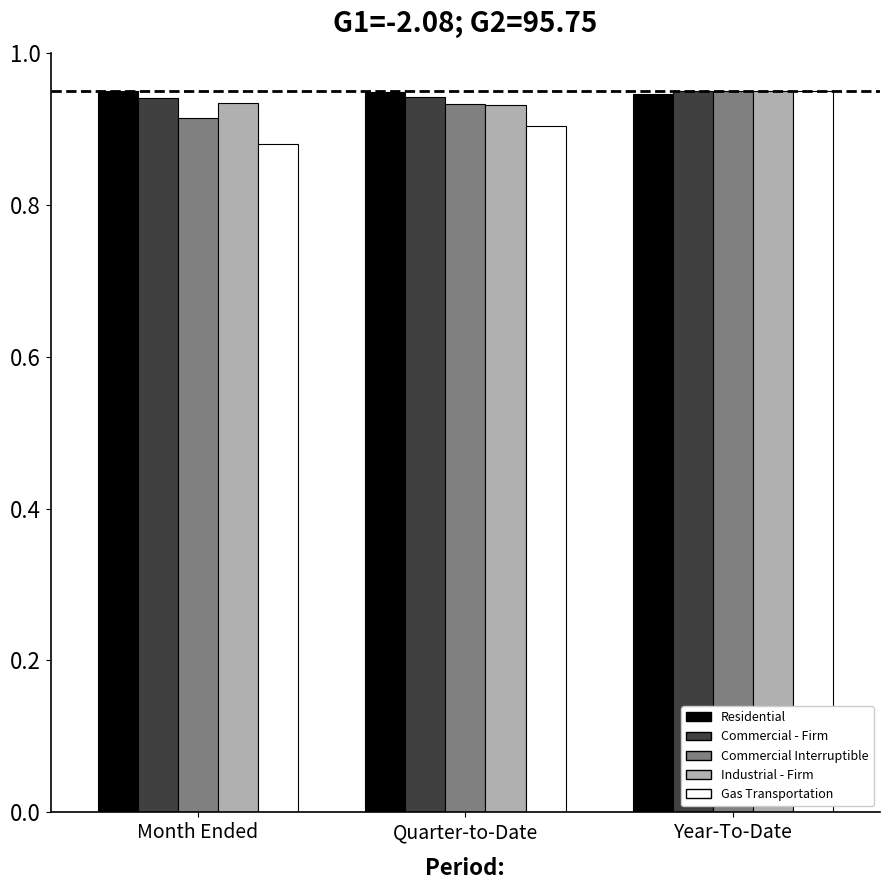

Is the value of Industrial - Firm at Month Ended greater than the value of Gas Transportation at Month Ended?

Yes